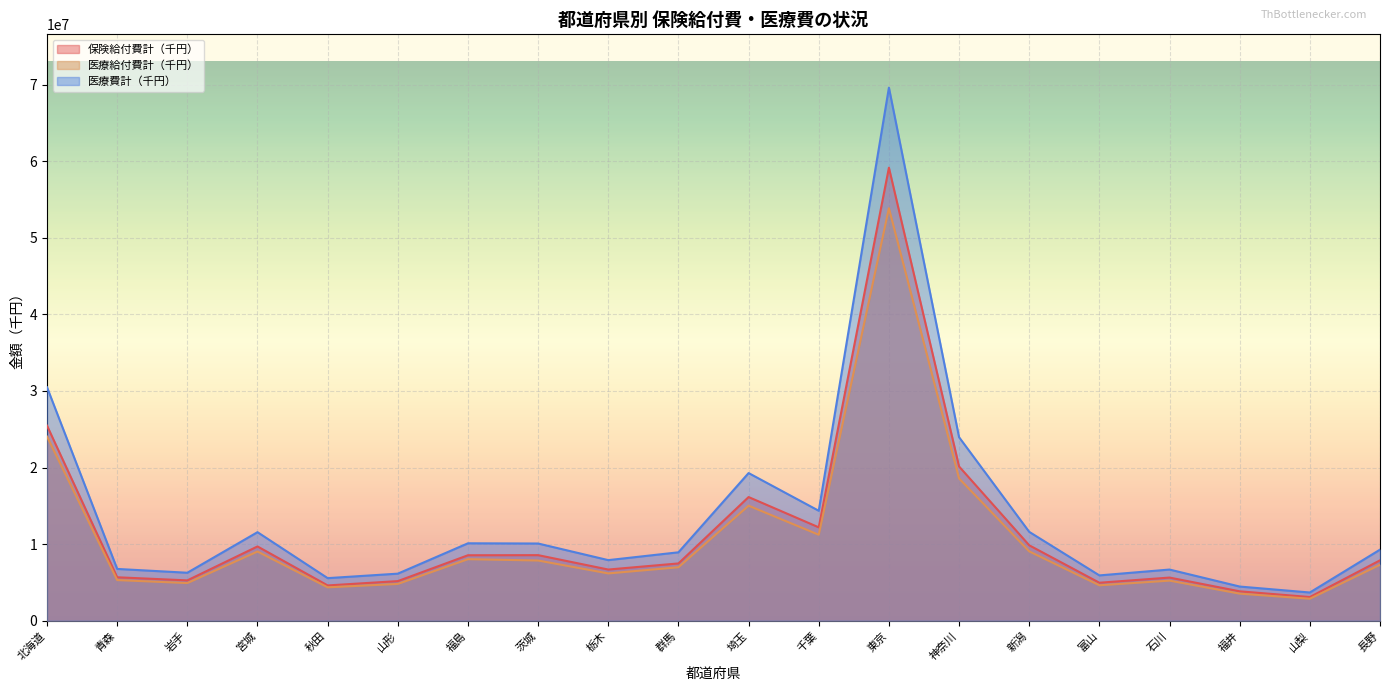

What is the label of the 19th point from the right?

青森